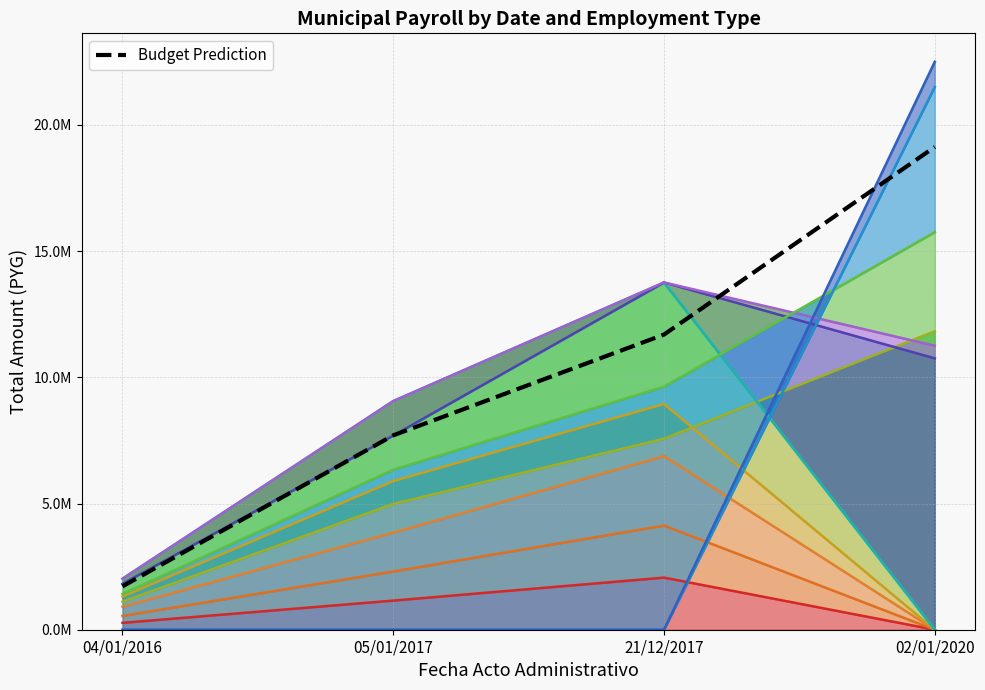

Reading right to left, transcribe all the data shown in this chart.

19125000	11692600	7699300	1717000